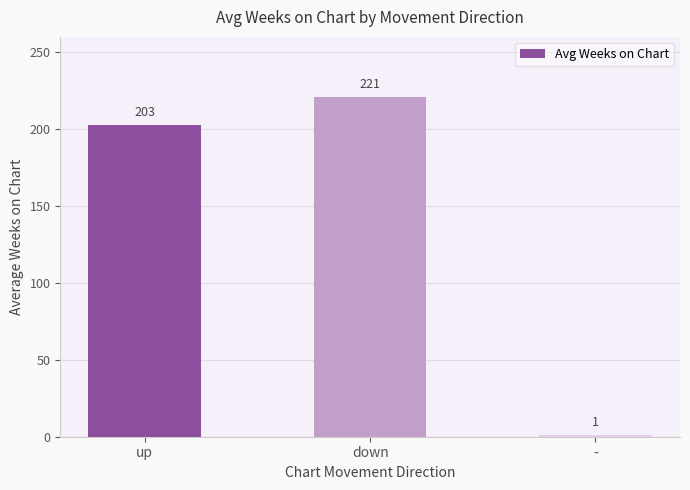

Is it true that the value at up is 102.0?

False